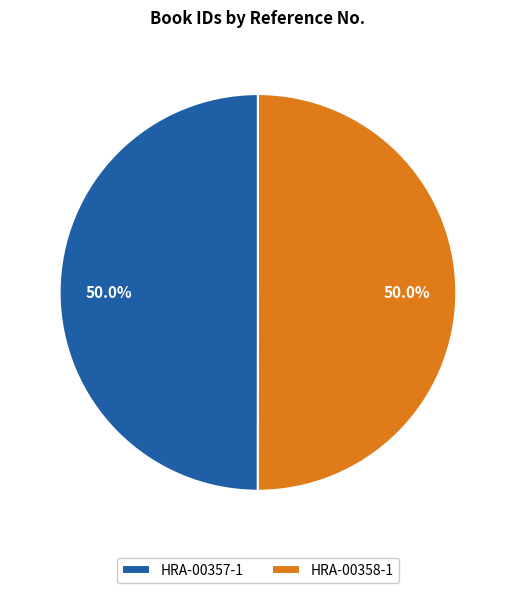

What is the ratio of the value at HRA-00357-1 to the value at HRA-00358-1?

1.0